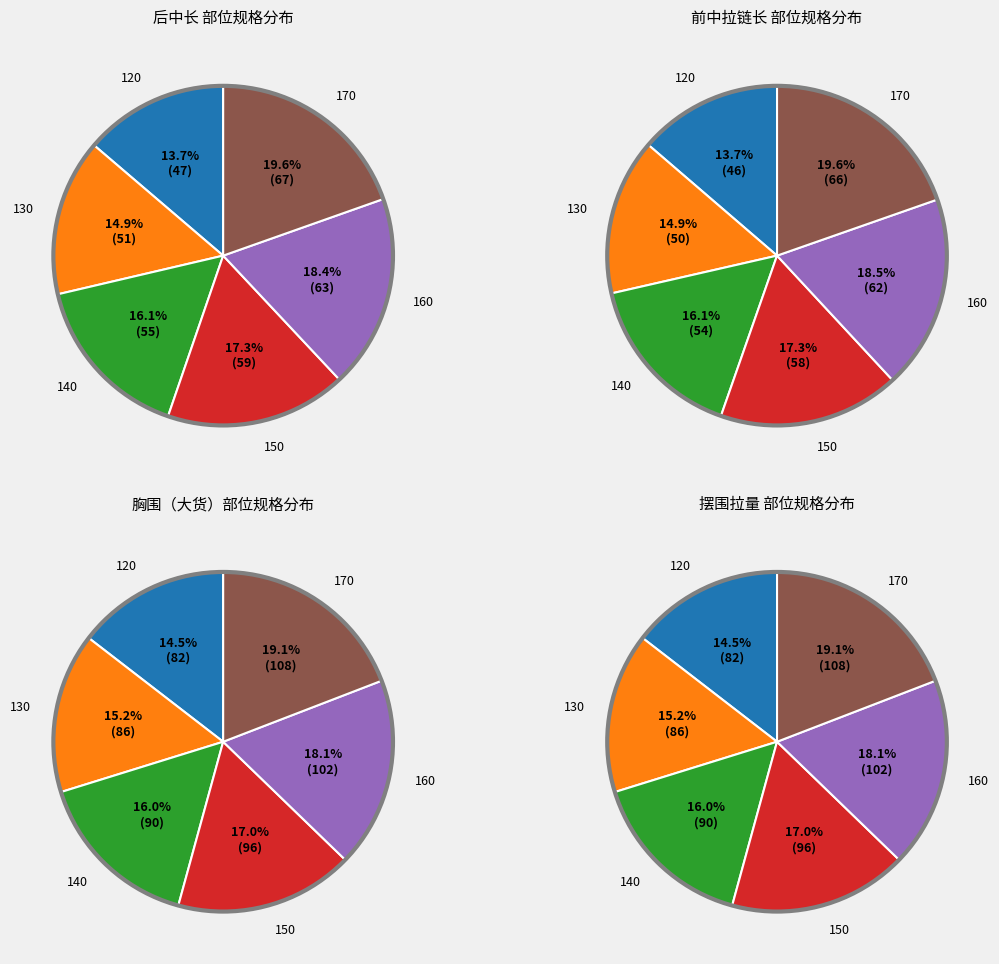

What is the change in value from 后中长-120 to 后中长-130?

+4